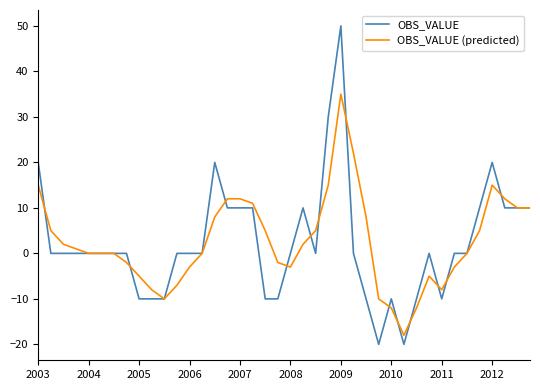

Rank the series by their maximum value, from lowest to highest.

OBS_VALUE (predicted), OBS_VALUE